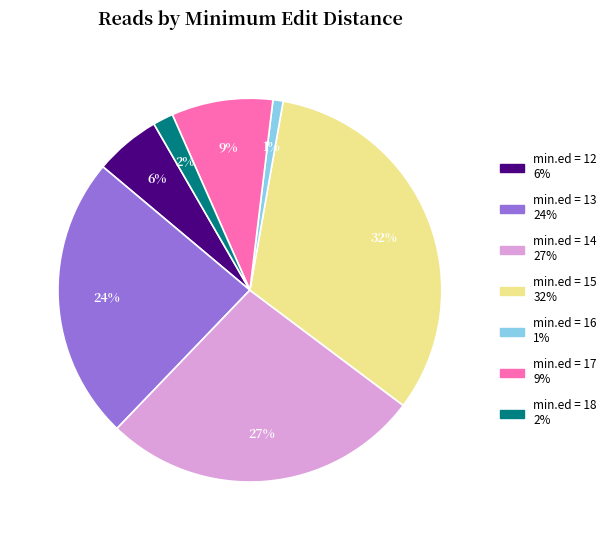

Is there any slice that represents more than half of the pie?

No